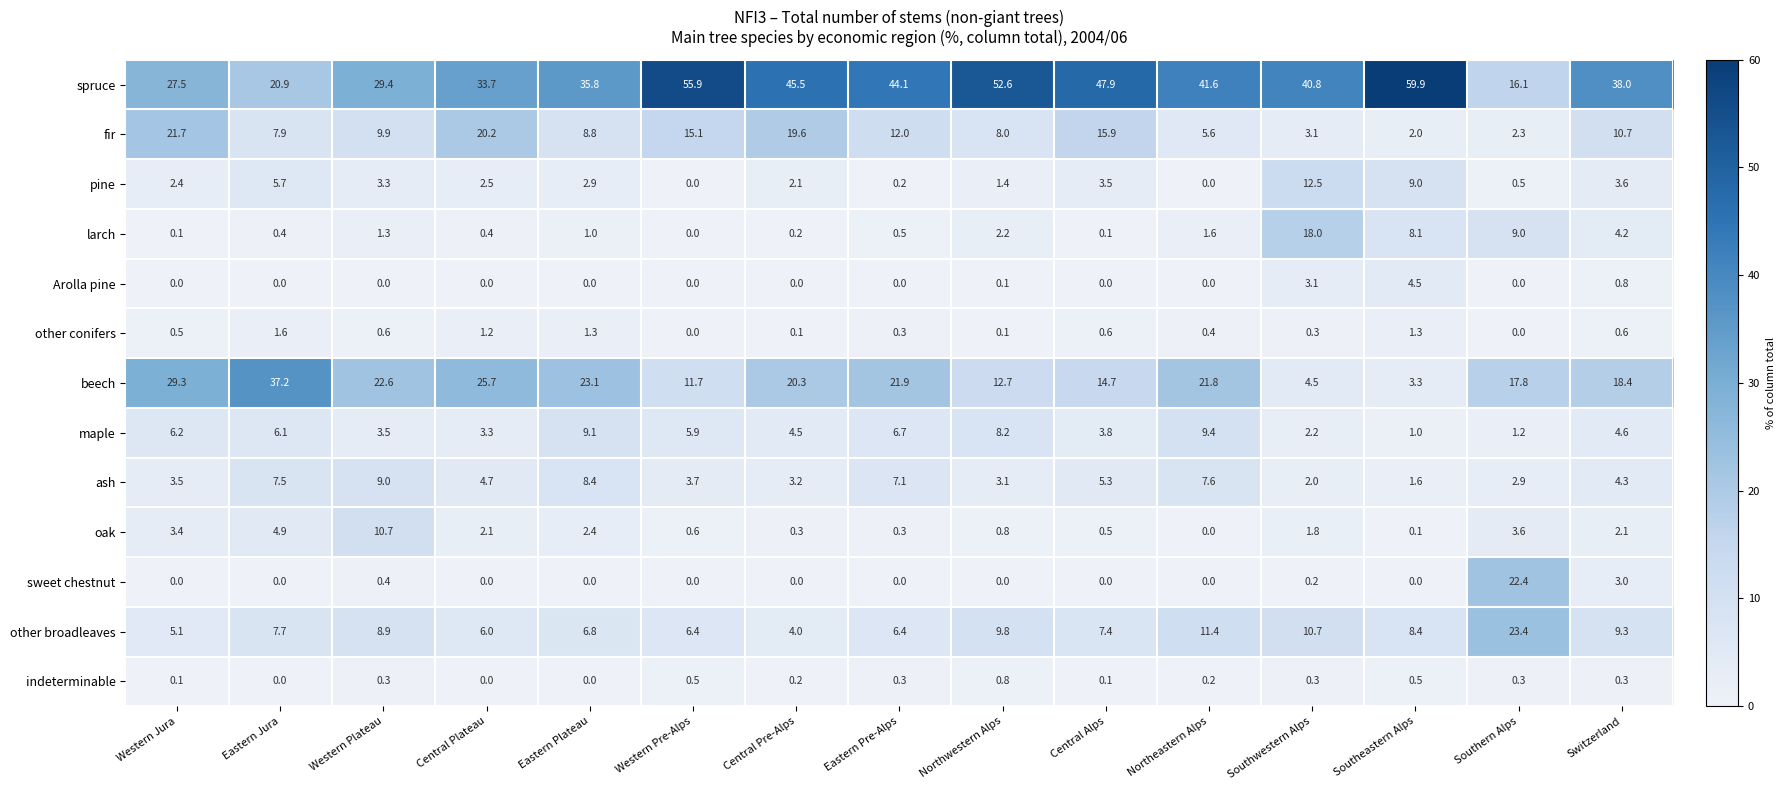

List the series in order of their peak value, highest first.

spruce, beech, other broadleaves, sweet chestnut, fir, larch, pine, oak, maple, ash, Arolla pine, other conifers, indeterminable